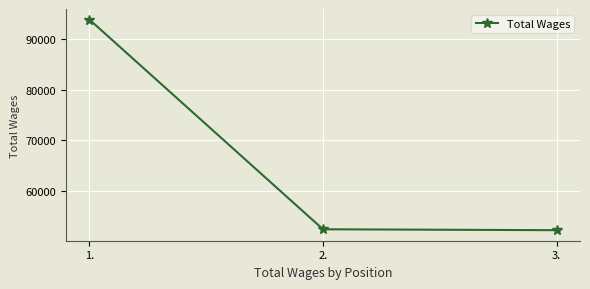

What is the change in value from 1. to 3.?

-41762